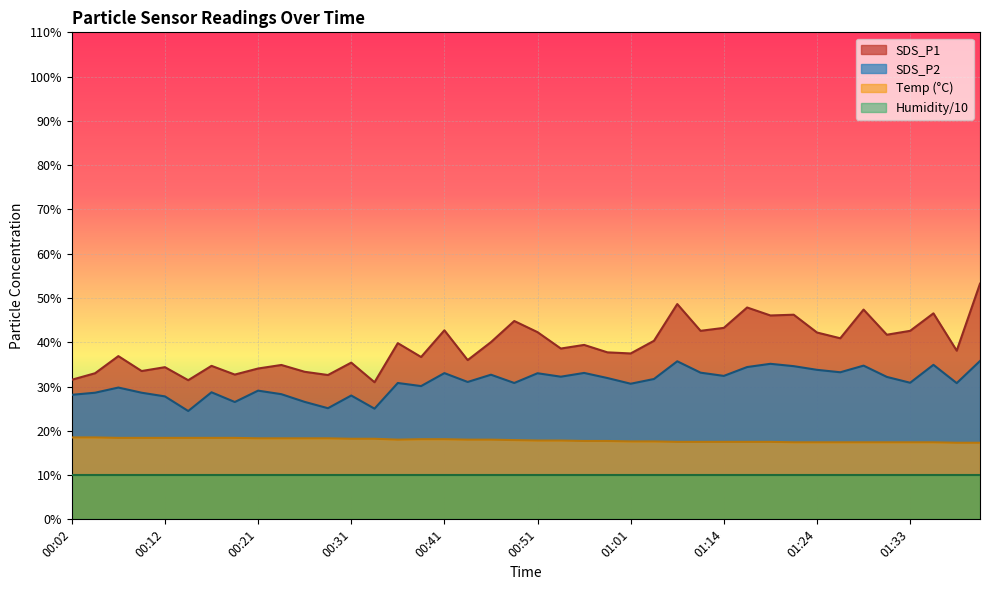

Where is the first local maximum for SDS_P2?

00:07